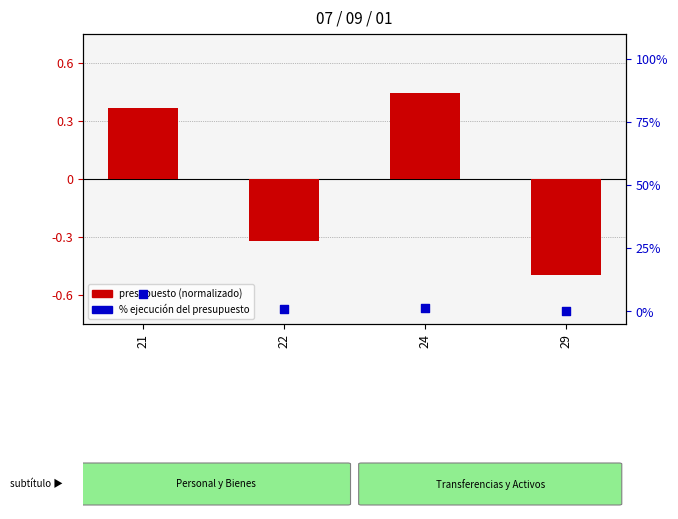

At which category is the sum across all series the highest?

21